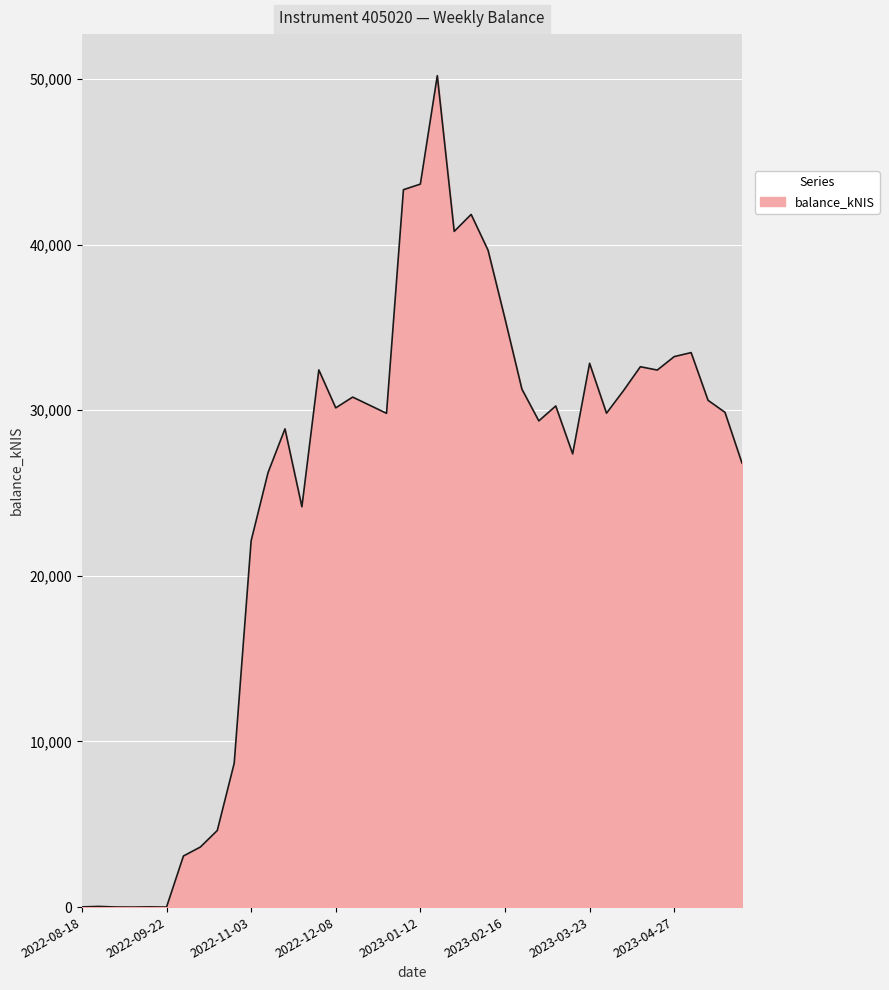

What is the maximum value shown in the chart?

50193.3